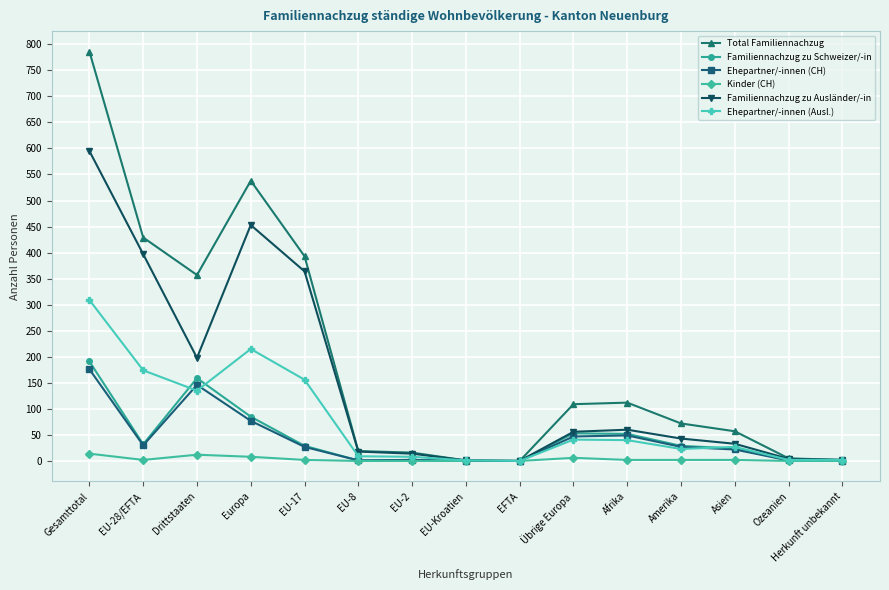

What is the label of the 7th point from the right?

EFTA